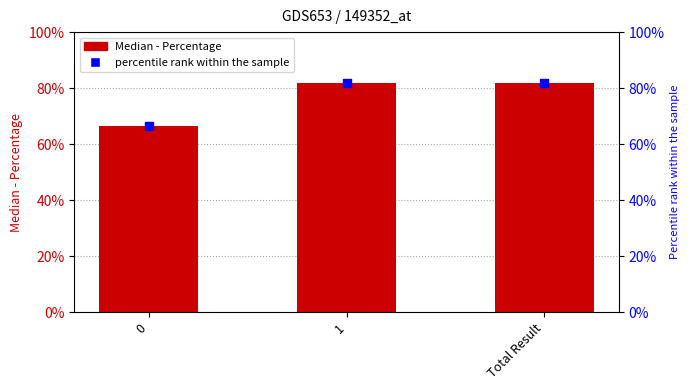

Is the value of Median - Percentage at 0 greater than the value of percentile rank within the sample at 1?

No